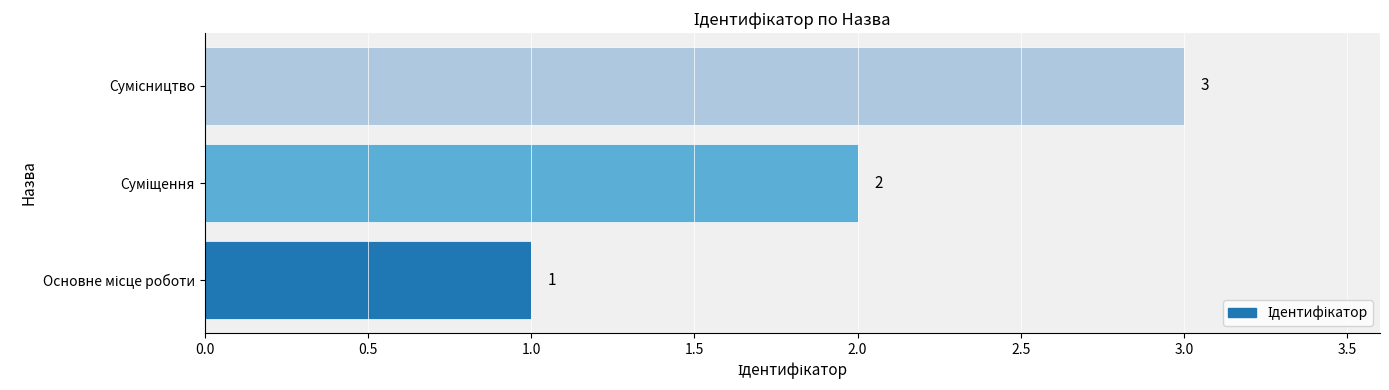

What is the greatest value displayed?

3